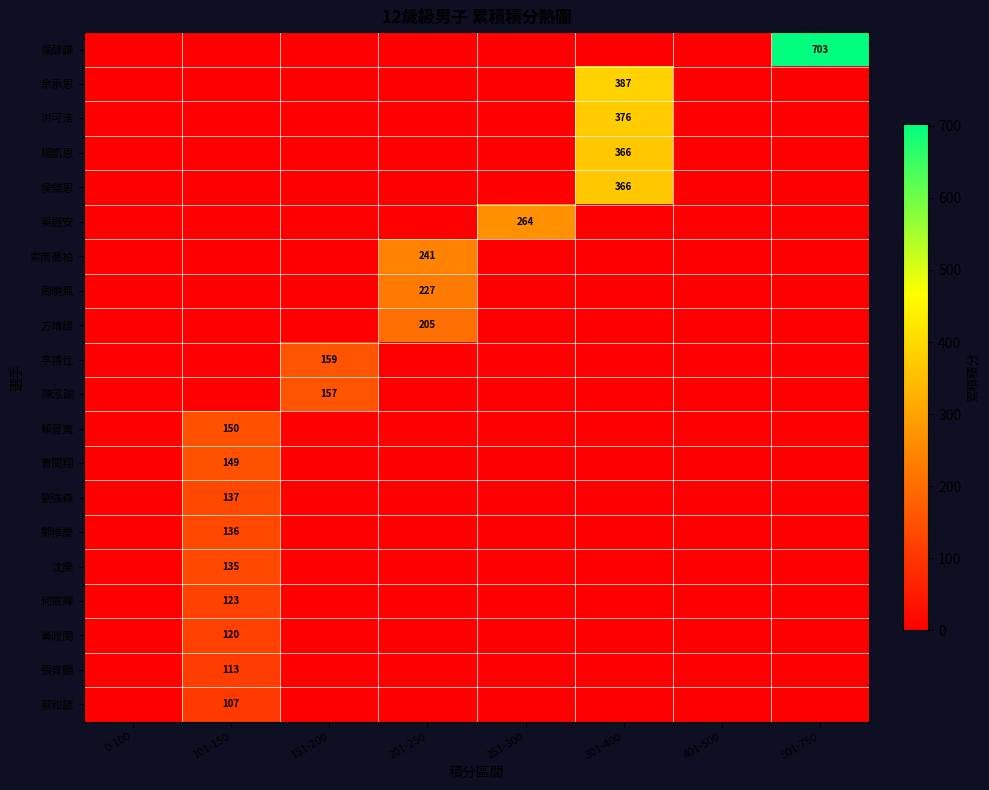

Is it true that 侯醇謙 equals 703 at 501-750?

True